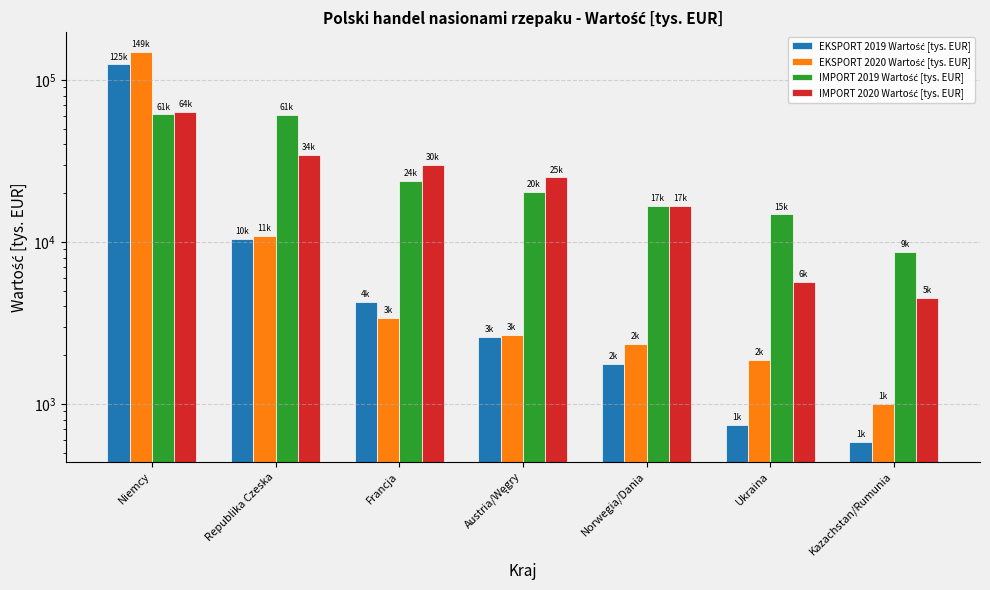

Which label corresponds to the largest value in the chart?

Niemcy